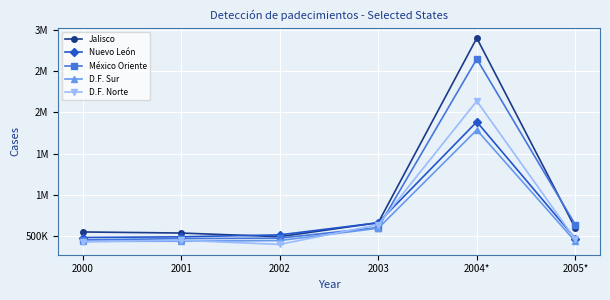

What are all the series names shown in the legend?

Jalisco, Nuevo León, México Oriente, D.F. Sur, D.F. Norte